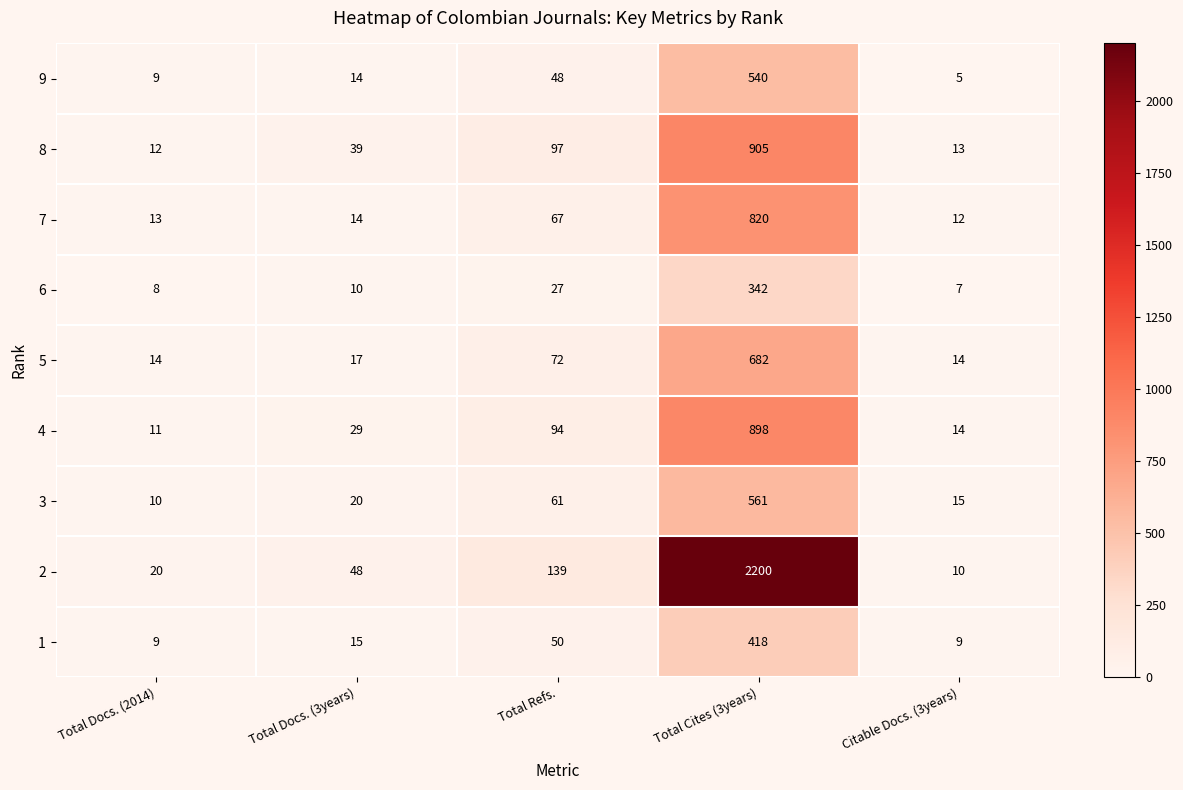

What is the sum of the 5 values at Total Refs. and Total Cites (3years)?

754